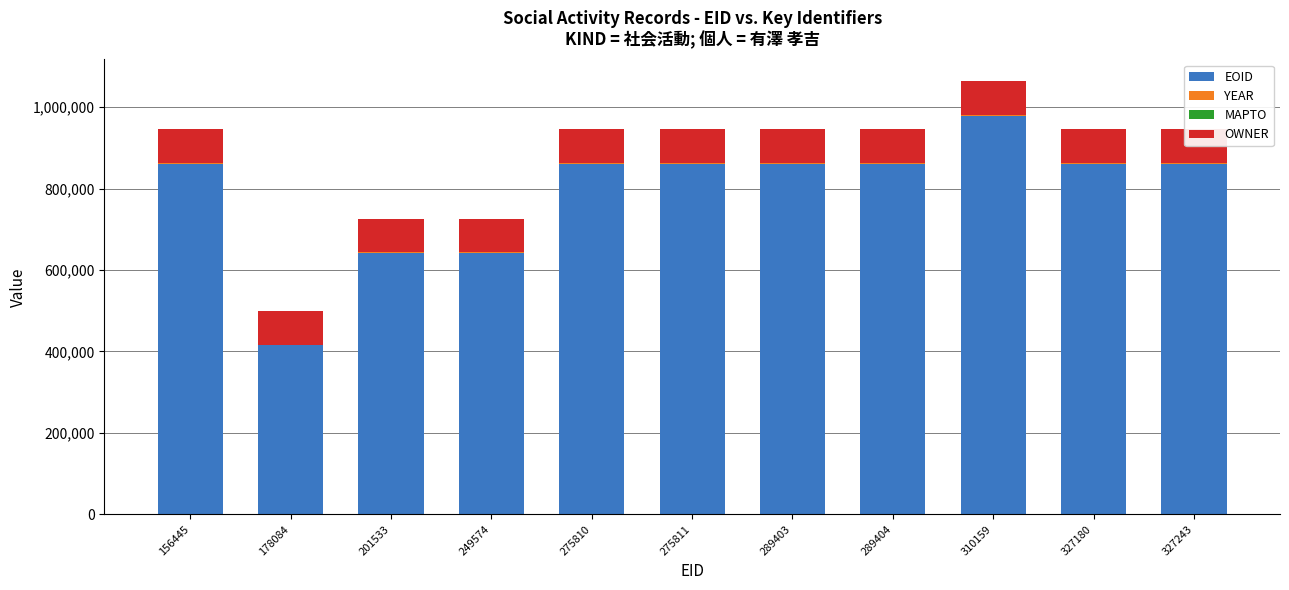

Are the bars horizontal?

No